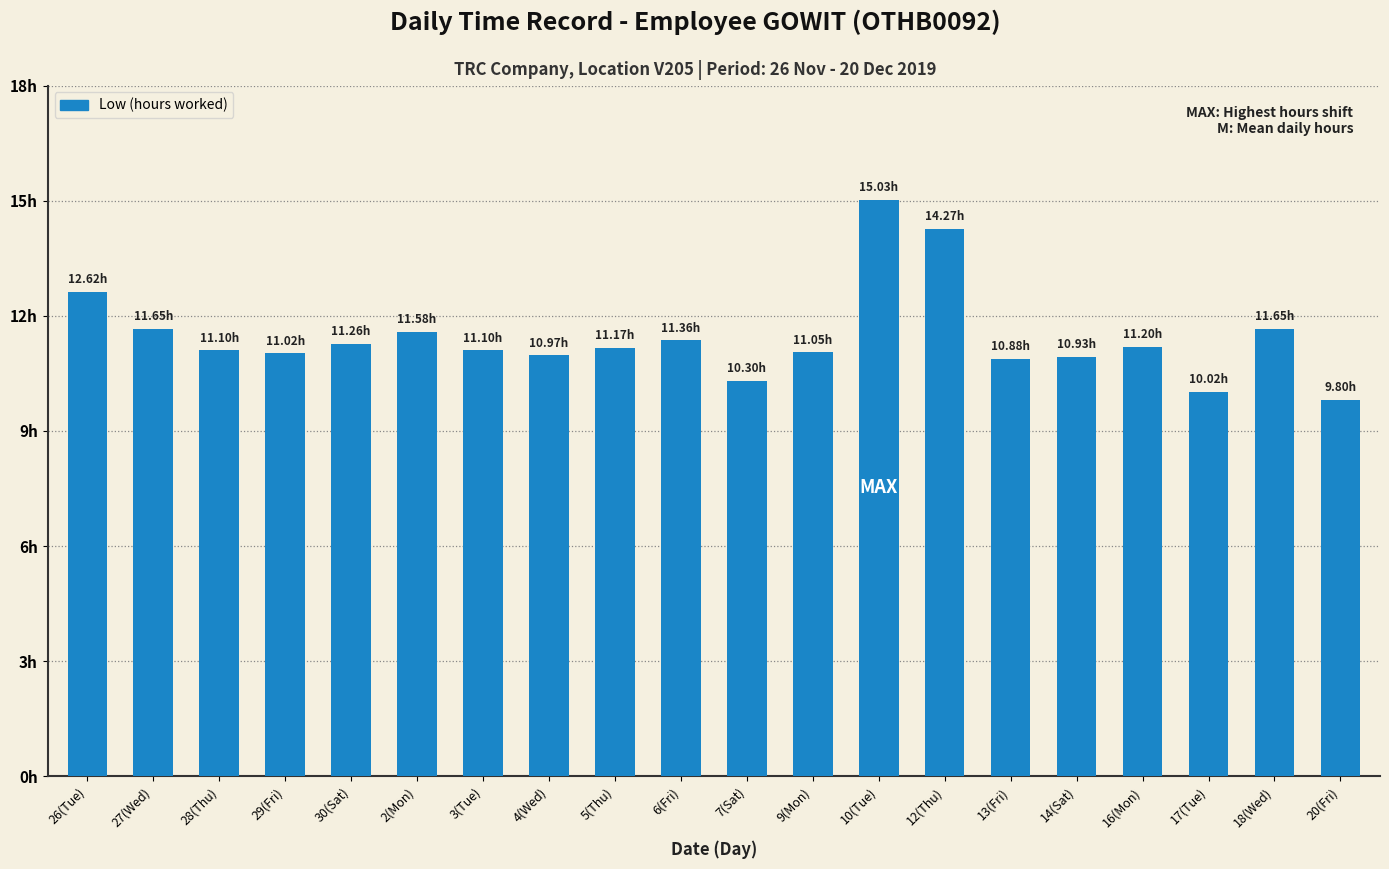

What is the difference between the second highest and minimum values?

4.5